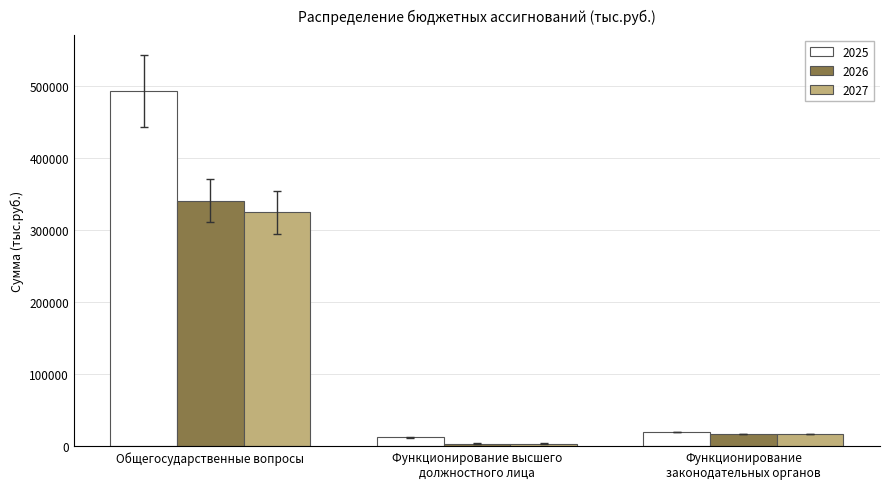

Between Общегосударственные вопросы and Функционирование высшего
должностного лица, which series saw the biggest shift?

2025